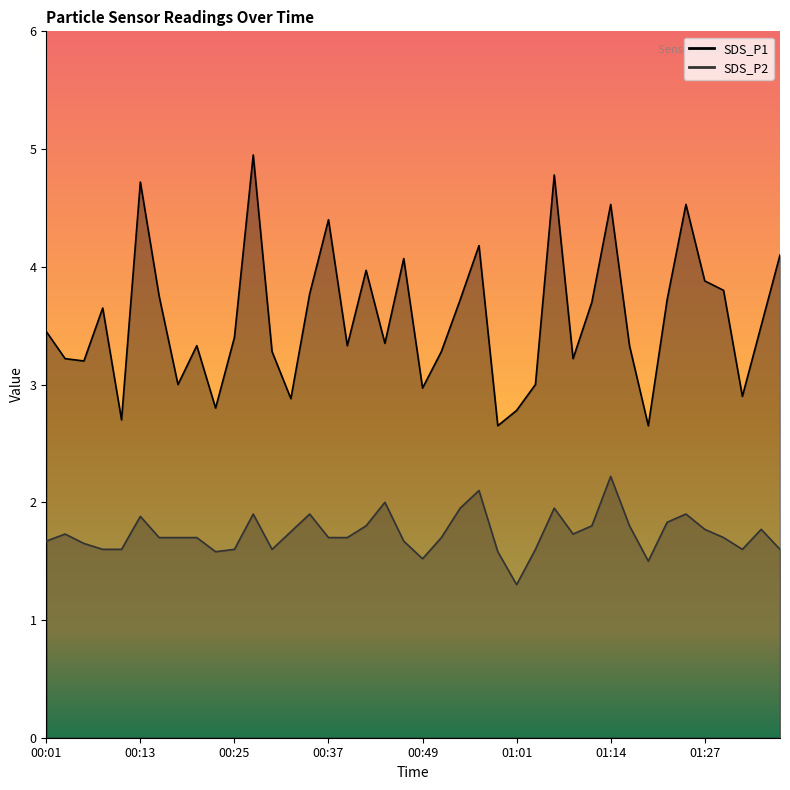

True or false: SDS_P1 and SDS_P2 intersect in this chart.

False